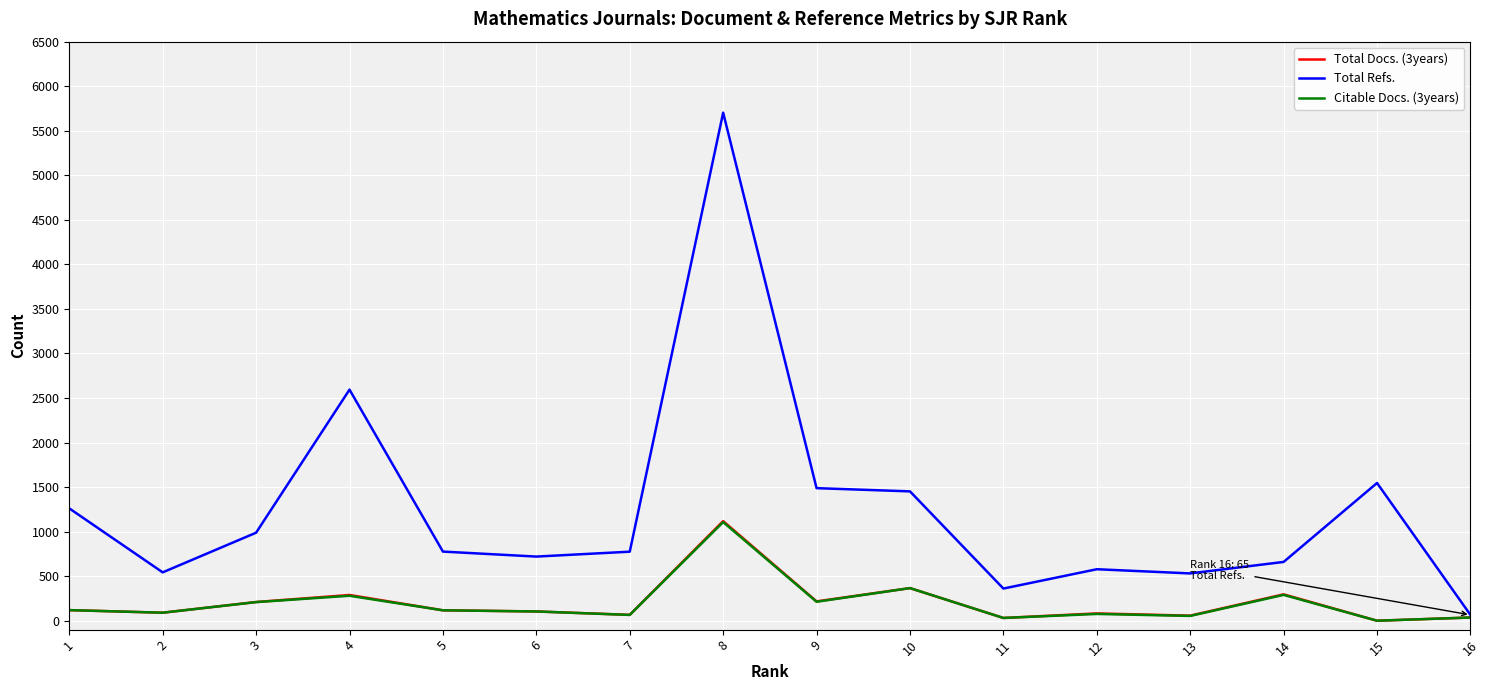

What is the maximum value shown in the chart?

5703